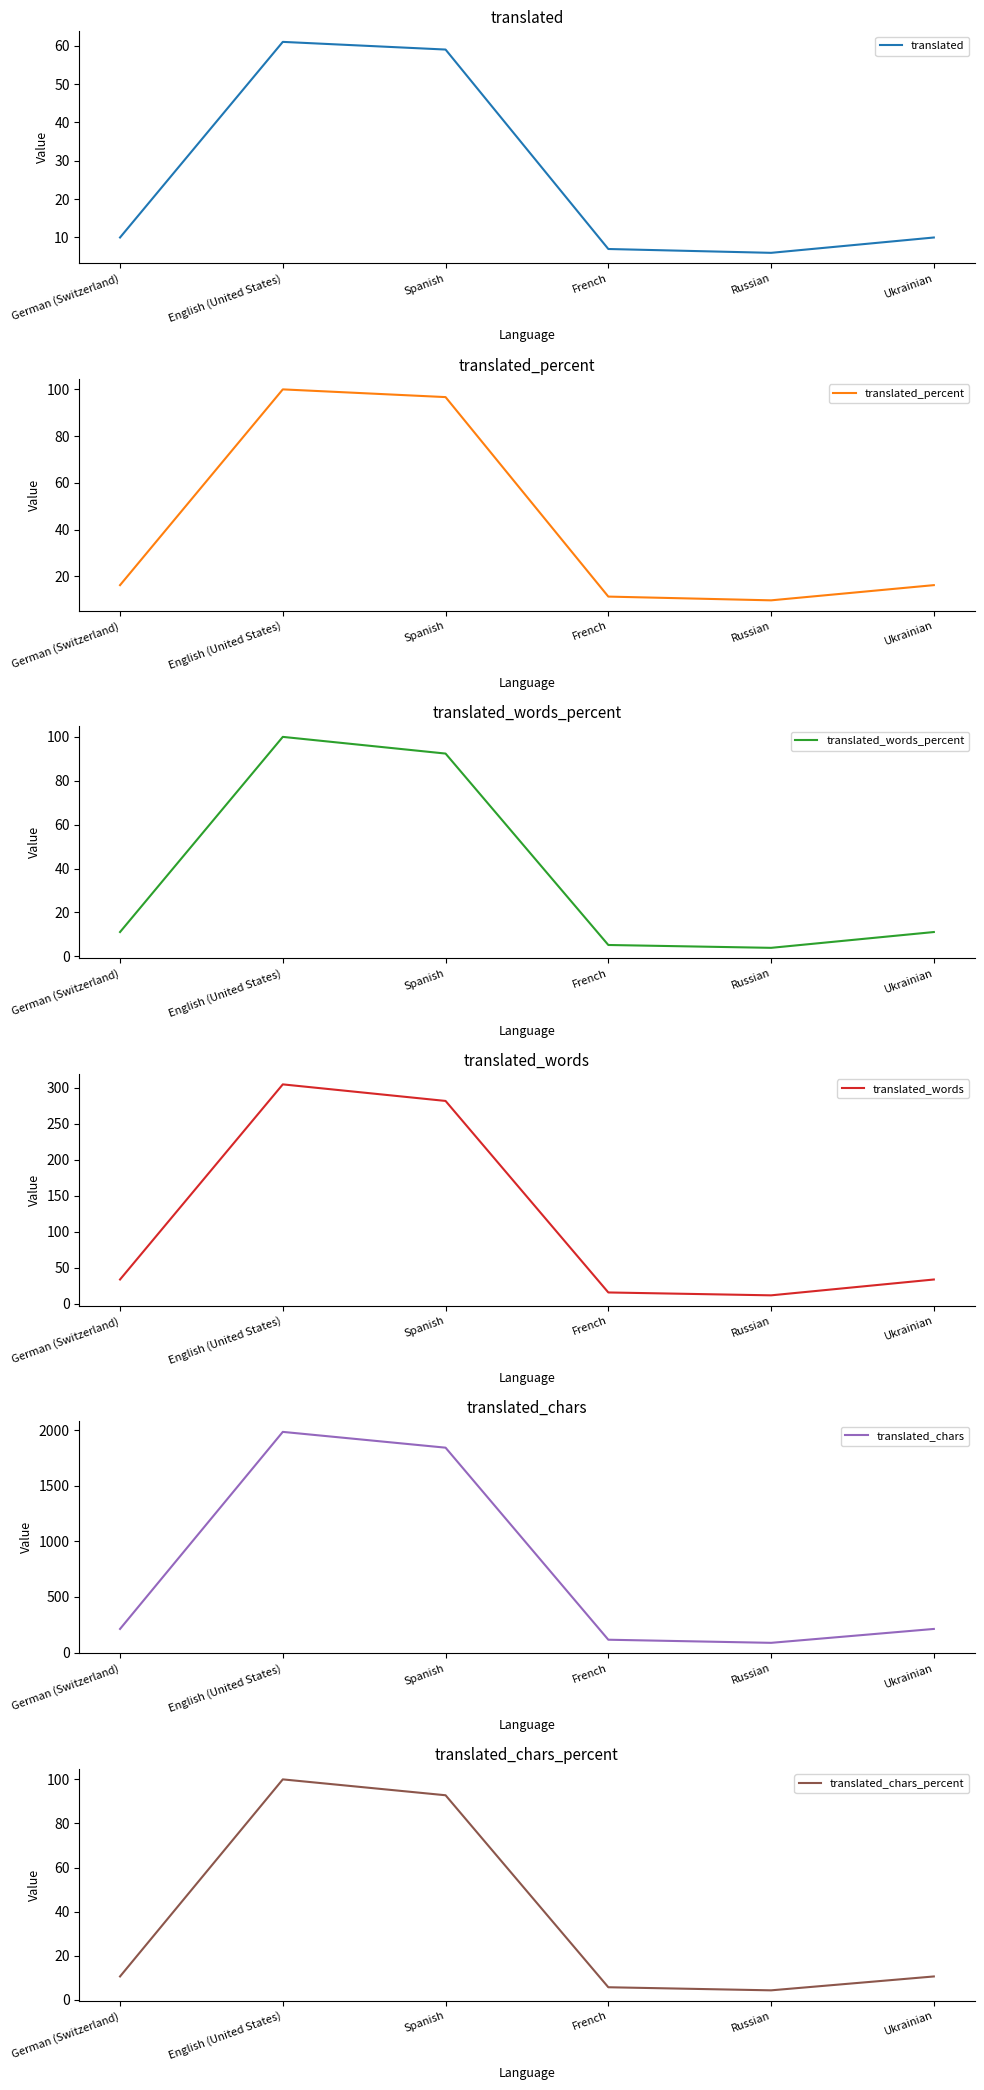

What is the difference between the translated_words values at English (United States) and Russian?

293